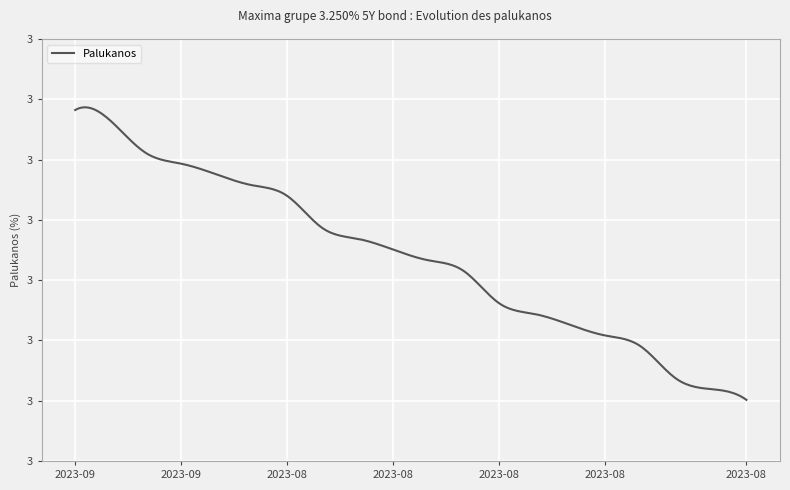

What is the greatest value displayed?

3.2